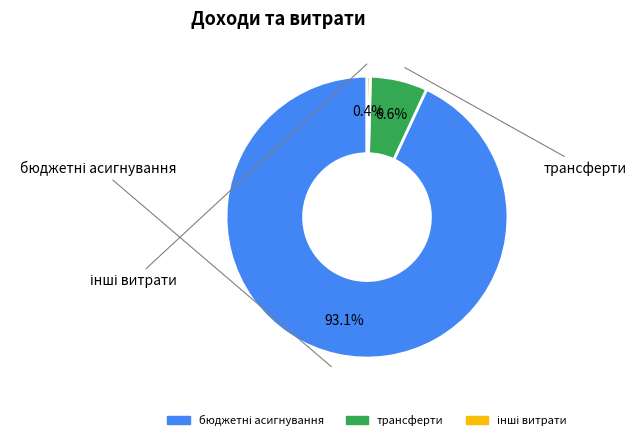

Does any single category account for the majority?

Yes